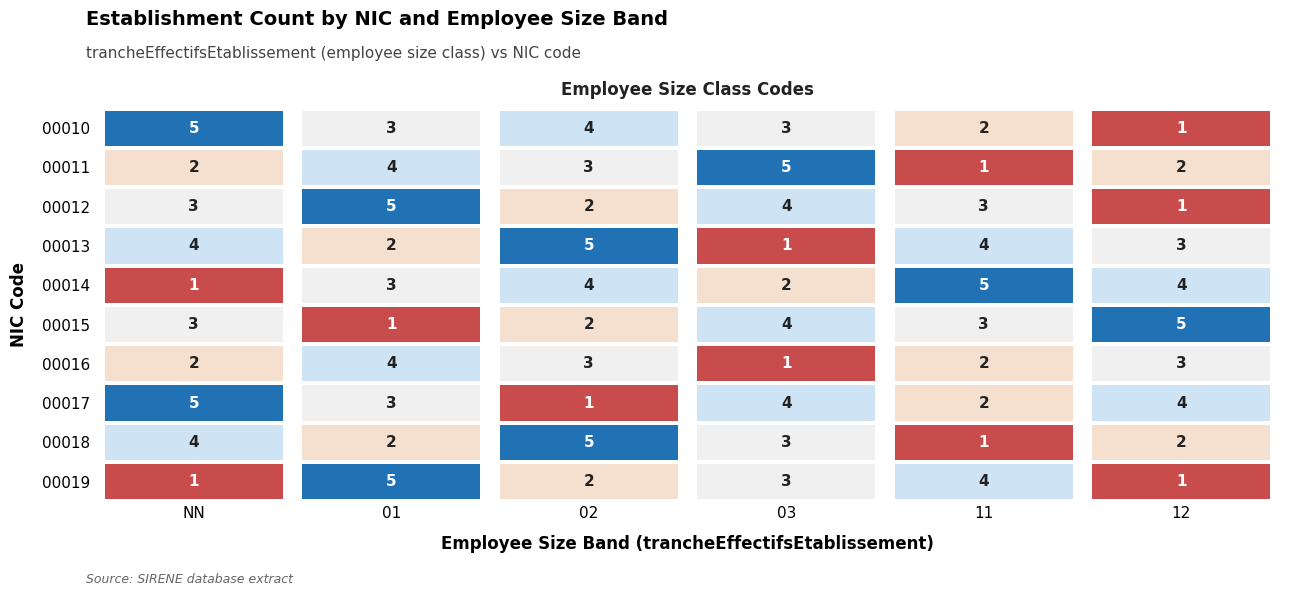

List the series in order of their peak value, lowest first.

00016, 00010, 00011, 00012, 00013, 00014, 00015, 00017, 00018, 00019